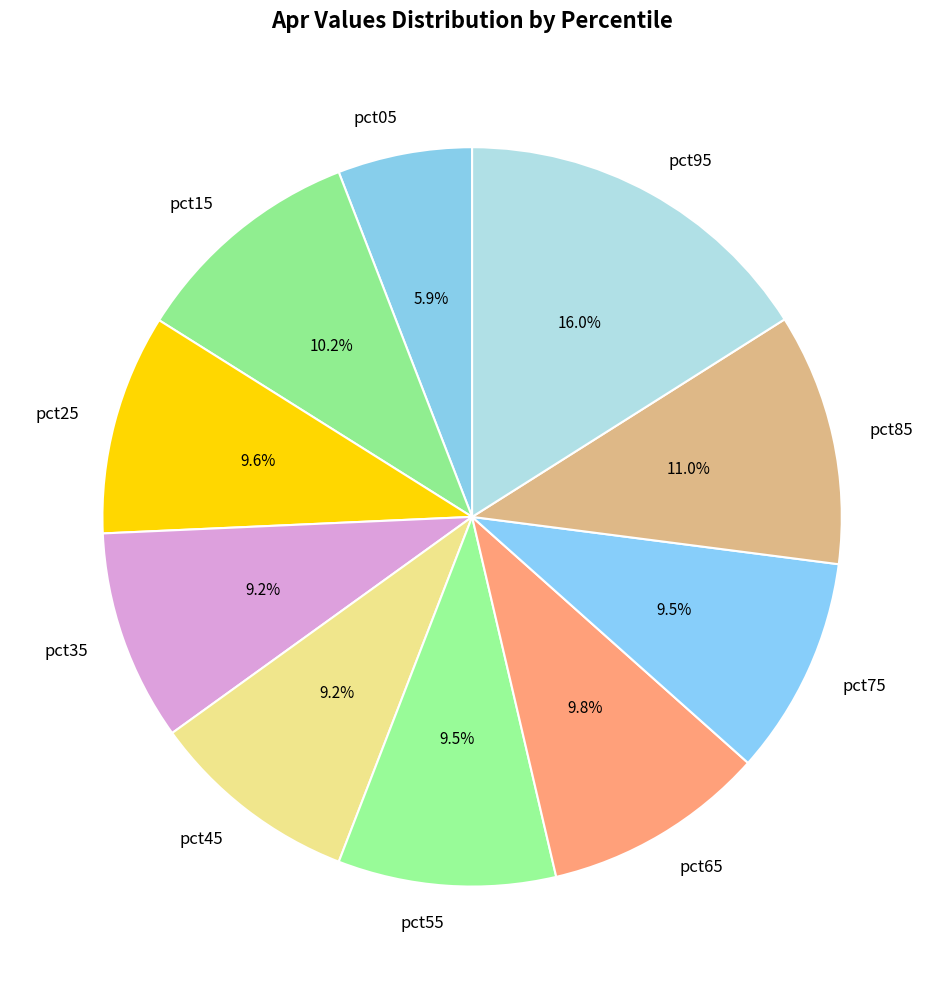

Count the number of slices in the pie.

10